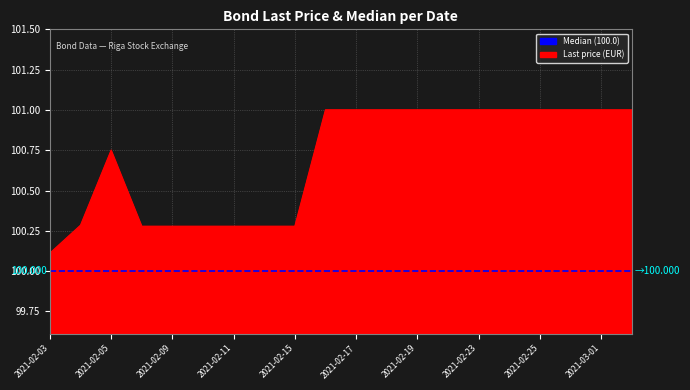

List the labels in order of value, largest first.

2021-02-16, 2021-02-17, 2021-02-18, 2021-02-19, 2021-02-22, 2021-02-23, 2021-02-24, 2021-02-25, 2021-02-26, 2021-03-01, 2021-03-02, 2021-02-05, 2021-02-04, 2021-02-08, 2021-02-09, 2021-02-10, 2021-02-11, 2021-02-12, 2021-02-15, 2021-02-03